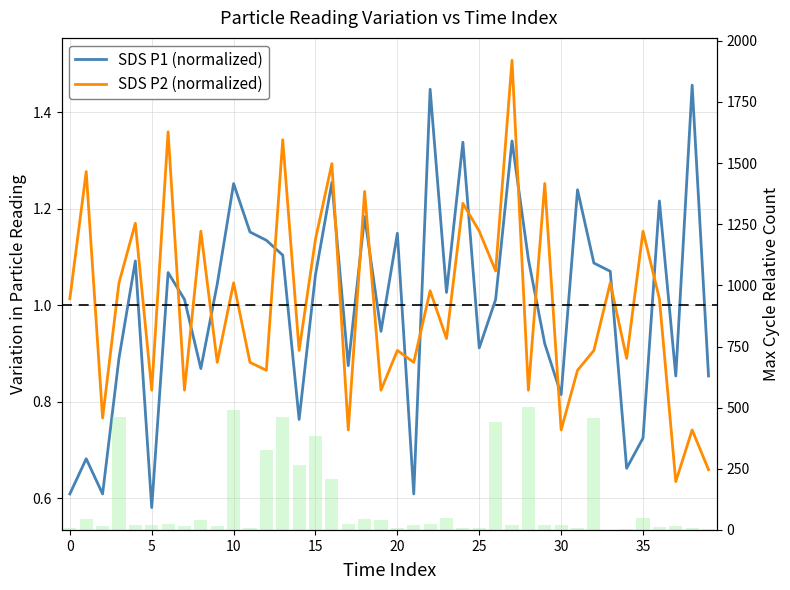

What is the minimum value for SDS P2 (normalized)?

0.6